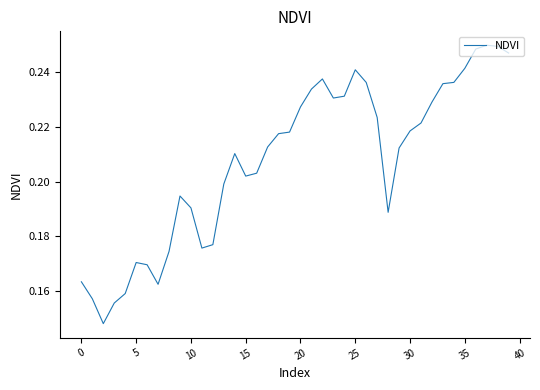

What is the label of the 32nd point from the left?

31